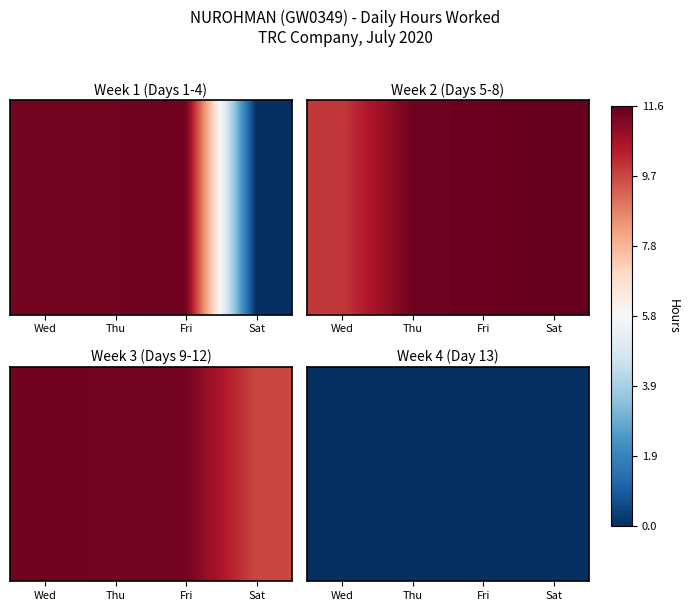

Where is Week 2 (Days 5-8) nearest to the value 10?

Wed